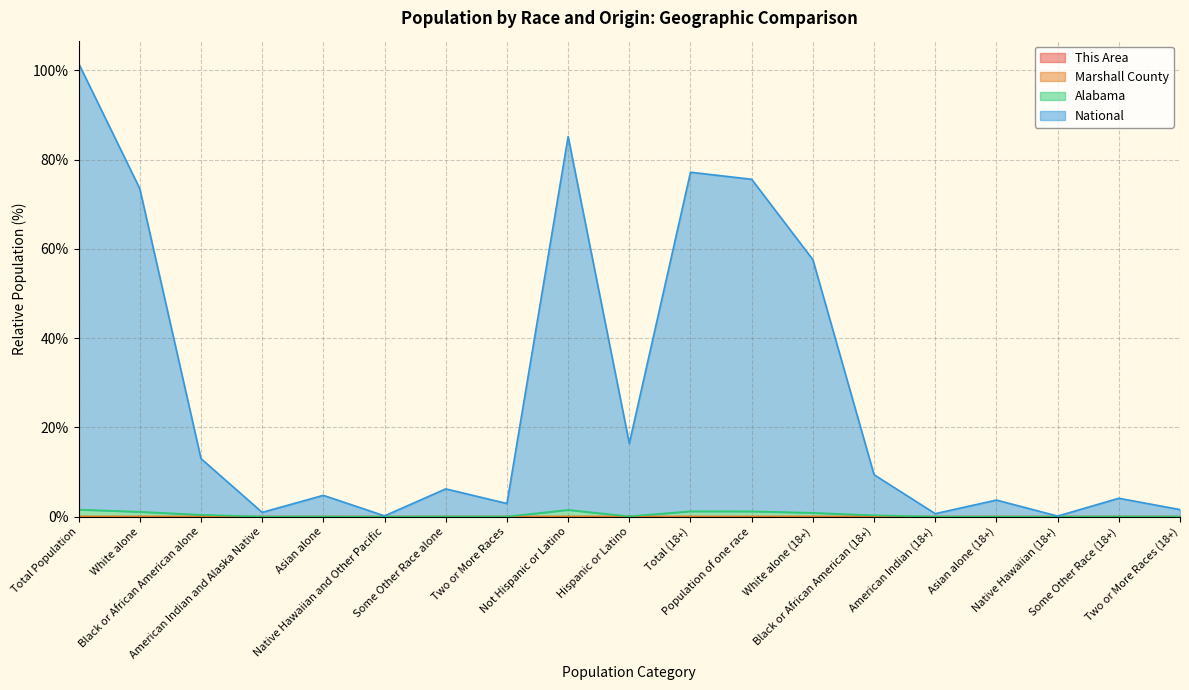

How many lines are shown in the chart?

4